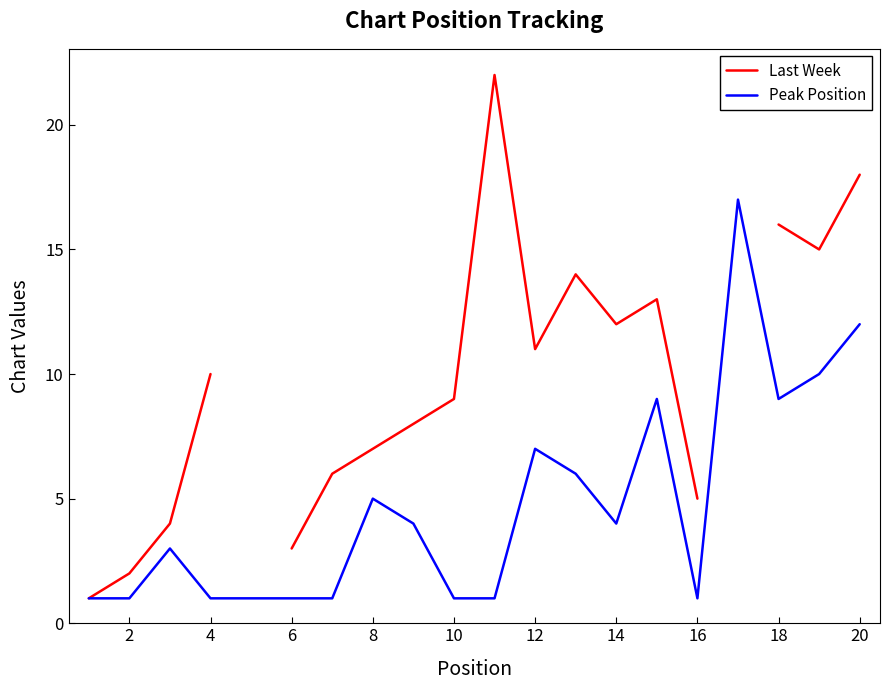

True or false: Last Week has more than 2 interior local peaks.

True